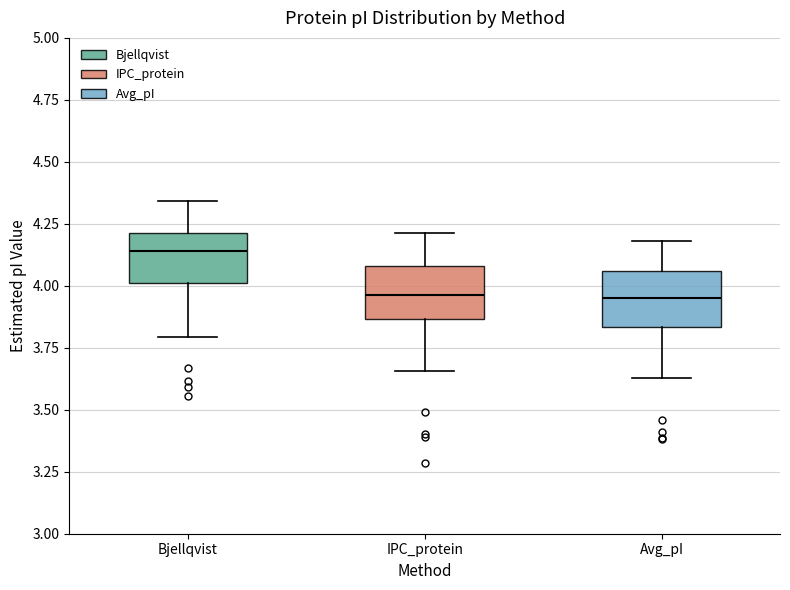

Reading left to right, read every box against the y-axis: the position of its median line, the range the box covers, and the ends of its whiskers. The values are not printed on the chart, so give them approximately, as read against the axis.

Bjellqvist: median 4.15, box 4.00 to 4.20, whiskers 3.80 to 4.35
IPC_protein: median 3.95, box 3.85 to 4.10, whiskers 3.65 to 4.20
Avg_pI: median 3.95, box 3.85 to 4.05, whiskers 3.65 to 4.20